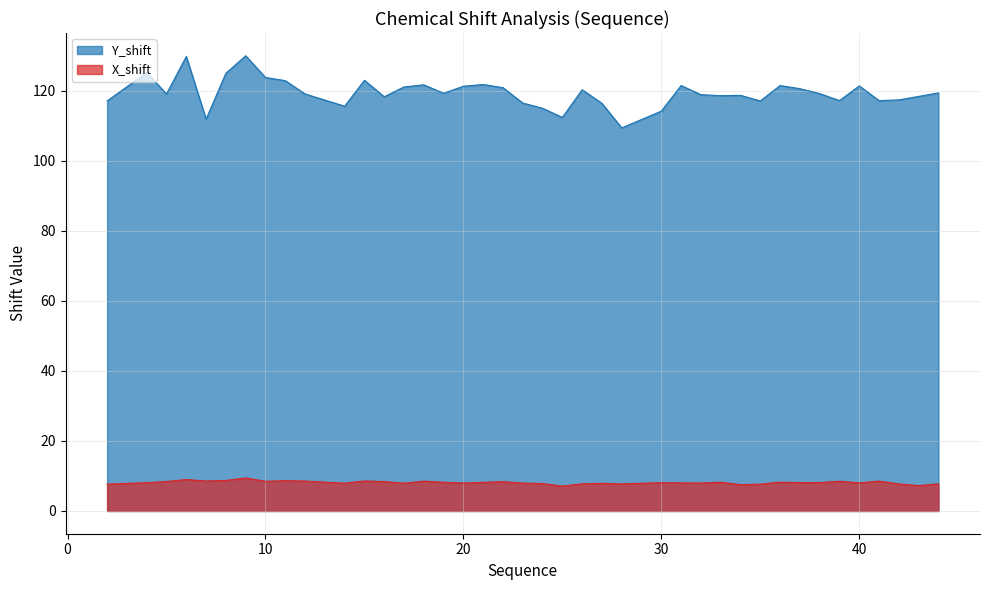

How many values in the X_shift series are below 8?

16